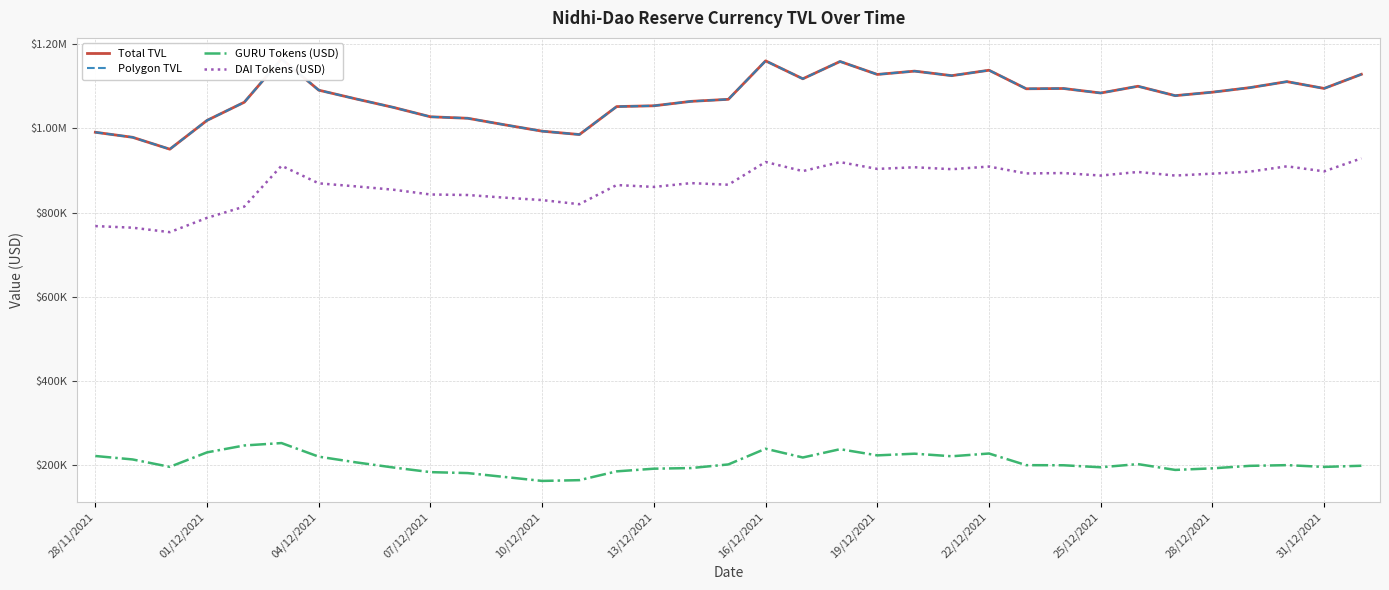

The GURU Tokens (USD) series shows 195790.3 at 25/12/2021. True or false?

True